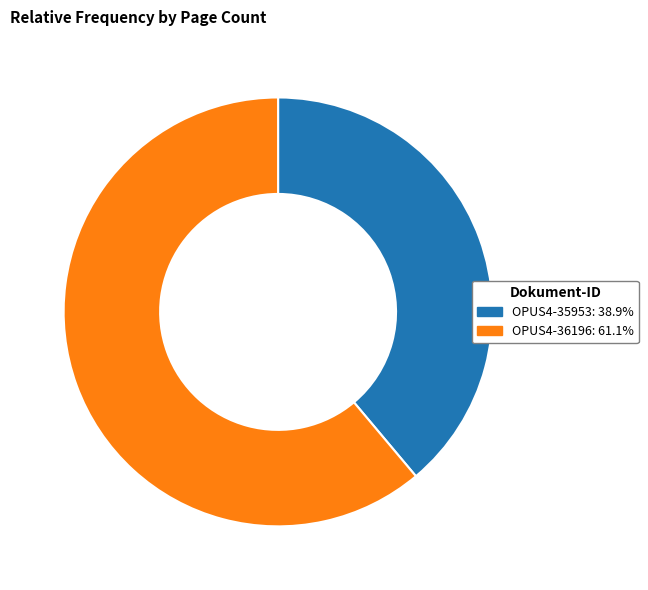

Do OPUS4-36196 and OPUS4-35953 together represent more than half of the pie?

Yes